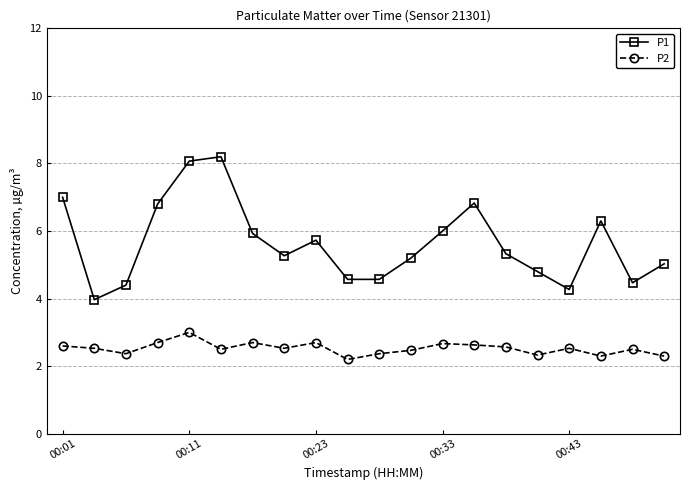

How many P2 values are between 2 and 3?

20